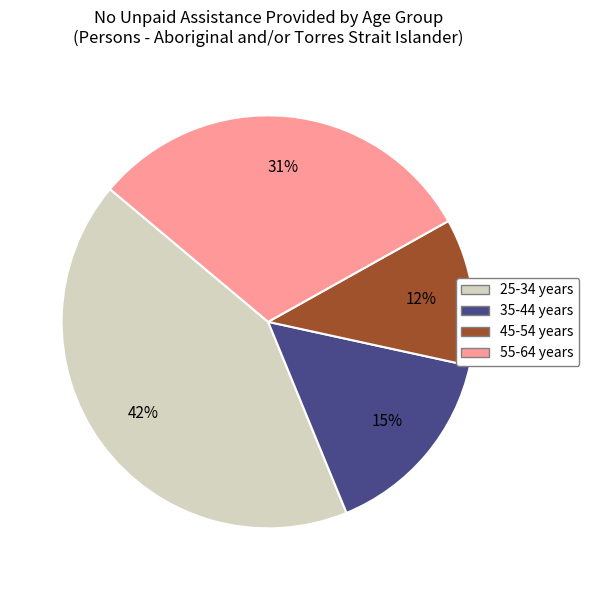

Does any single category account for the majority?

No